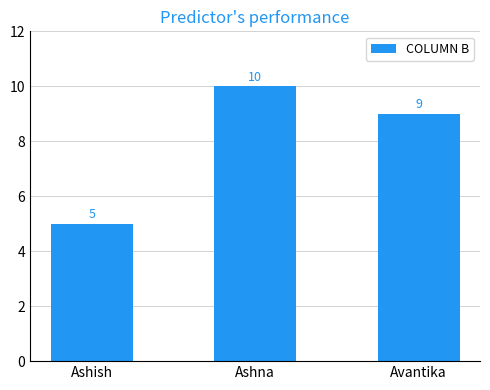

The chart shows a value of 2 at Ashish. True or false?

False